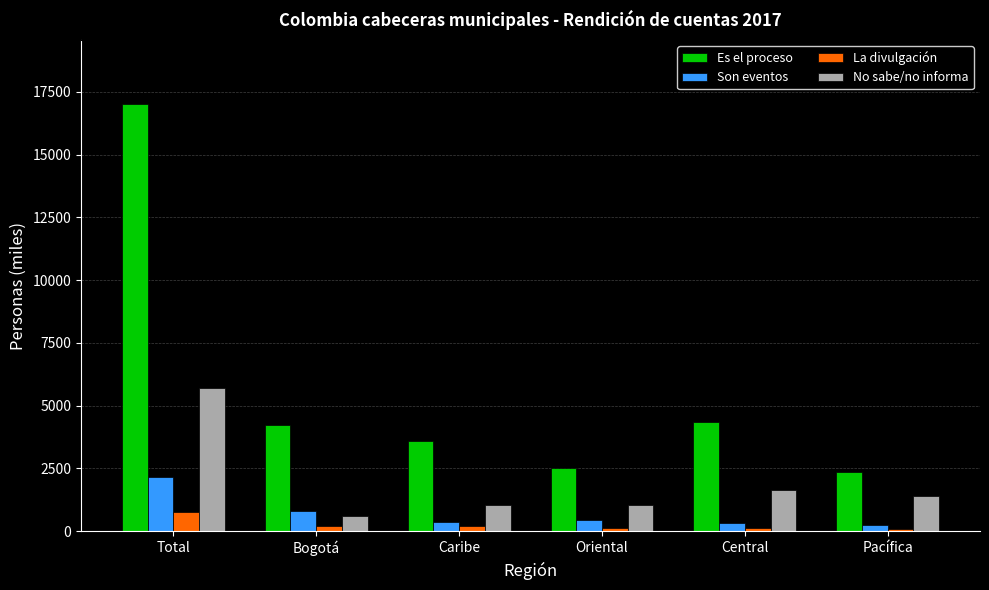

What is the value of the No sabe/no informa bar at the 4th from the left?

1034.6